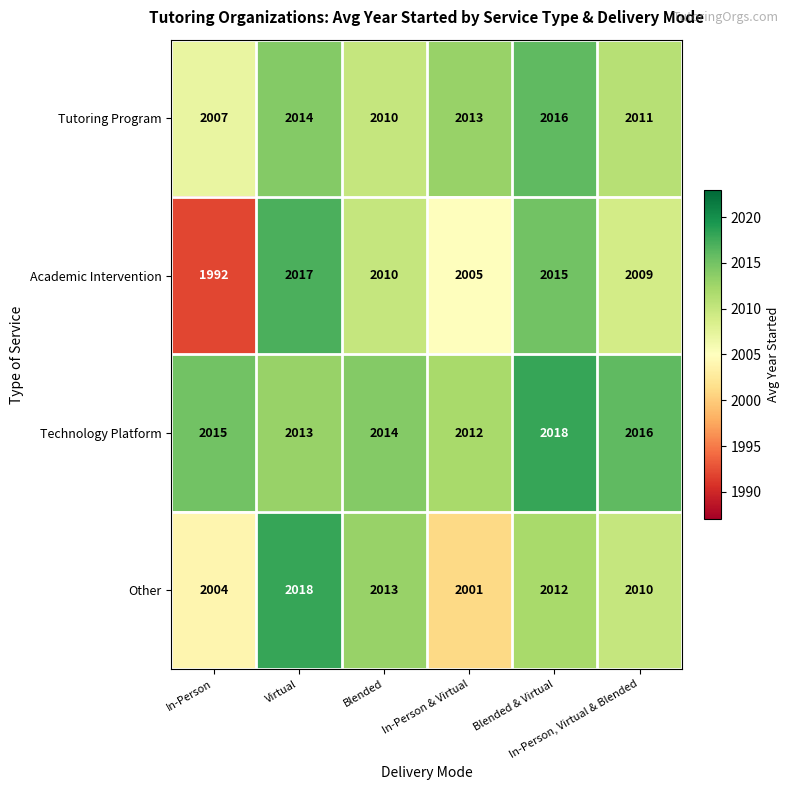

How many Technology Platform values are between 2013 and 2016?

4